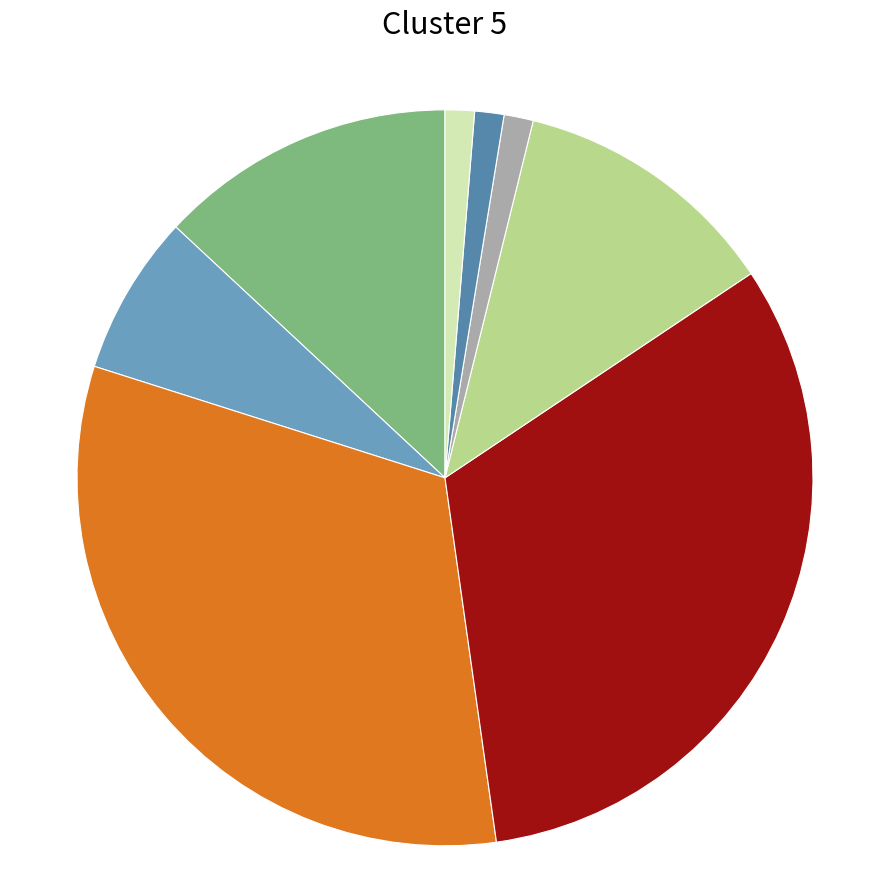

How many slices are in this pie chart?

8